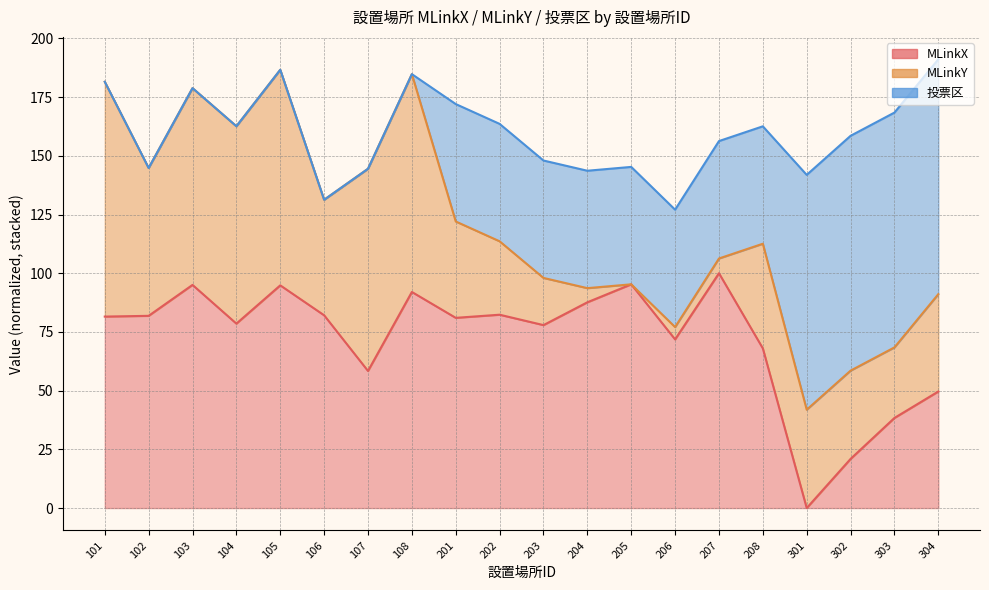

What are all the series names shown in the legend?

MLinkX (line), MLinkY (line), 投票区 (line)